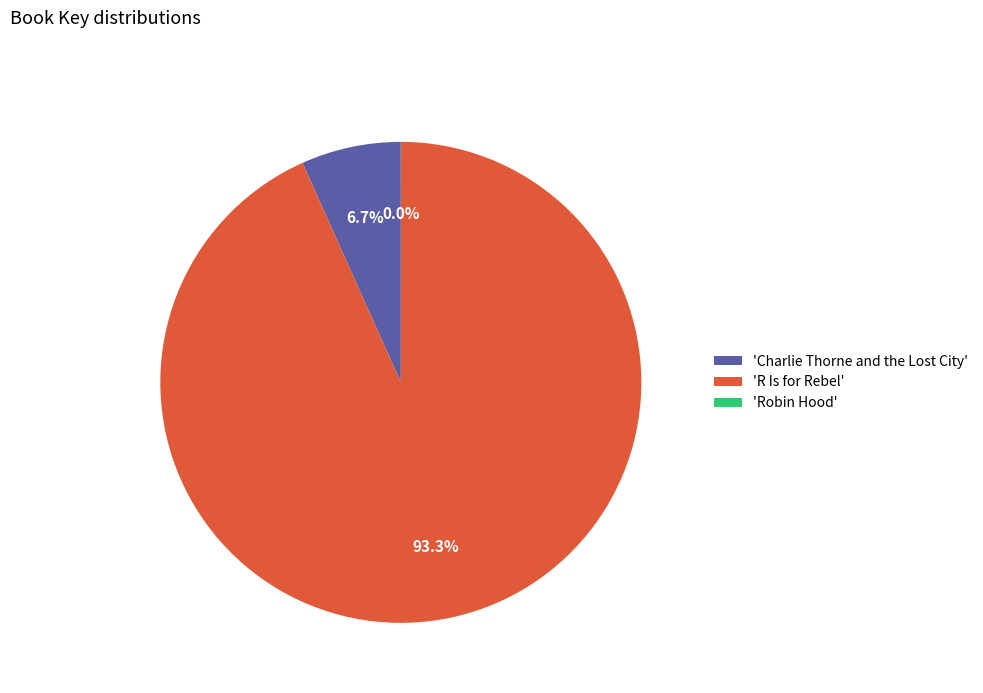

To the nearest percent, what is the average slice percentage?

33%